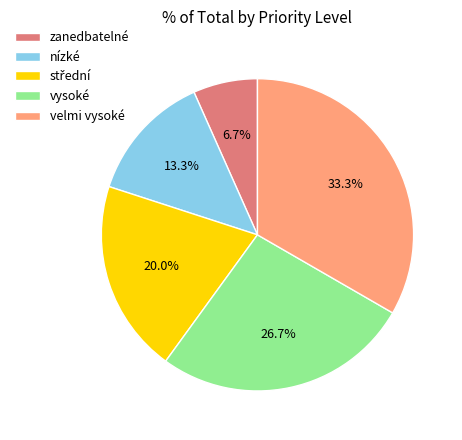

Is there a majority slice in this chart?

No